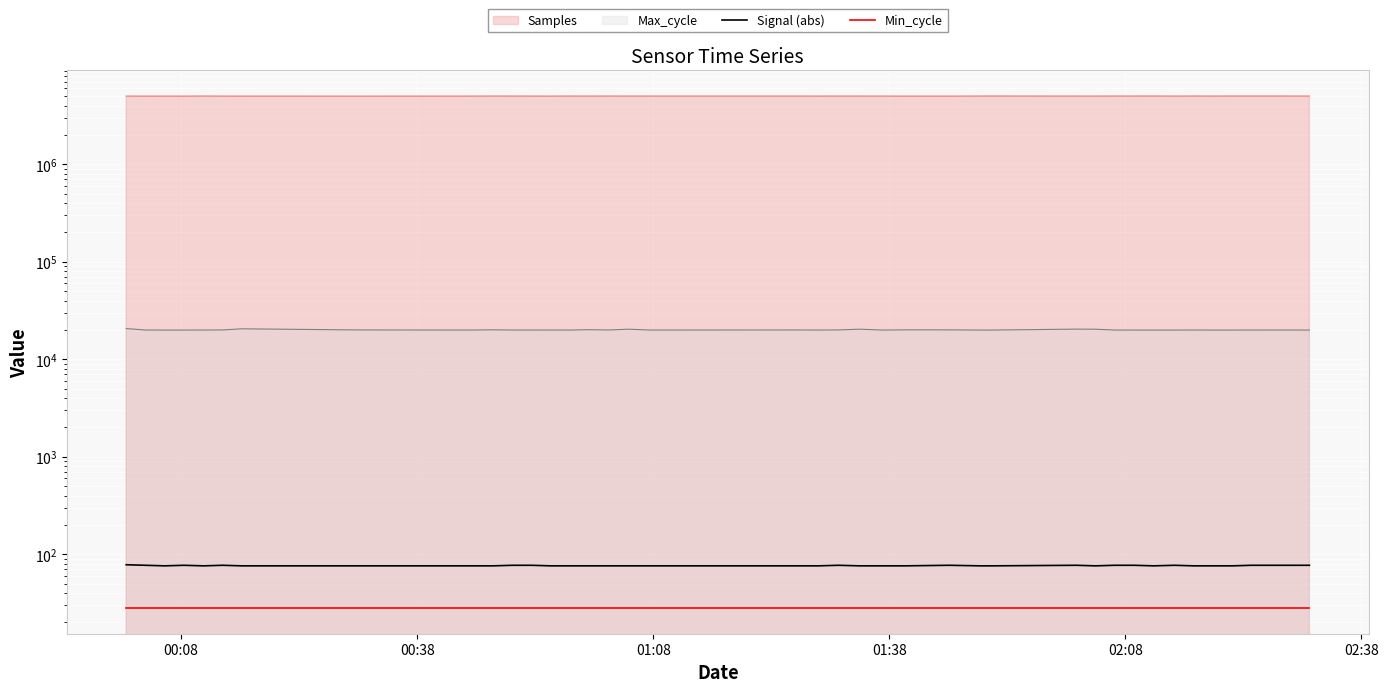

Reading right to left, list all the values displayed in this chart.

Signal (abs): 77	77	77	77	76	76	76	77	76	77	77	76	77	76	76	77	76	76	76	77	76	76	76	76	76	76	76	76	77	77	76	76	76	76	77	76	77	76	77	78
Min_cycle: 28	28	28	28	28	28	28	28	28	28	28	28	28	28	28	28	28	28	28	28	28	28	28	28	28	28	28	28	28	28	28	28	28	28	28	28	28	28	28	28